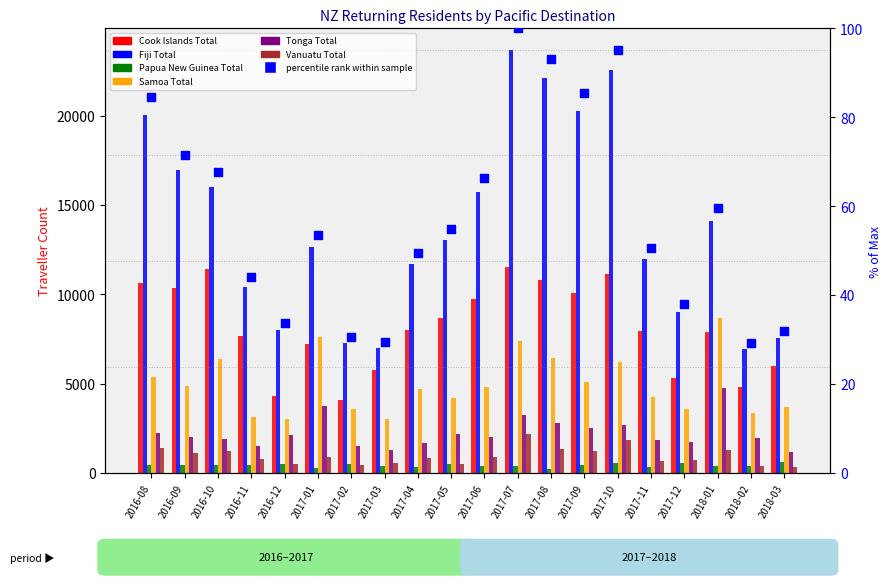

Which series has the largest total across all categories?

Fiji Total